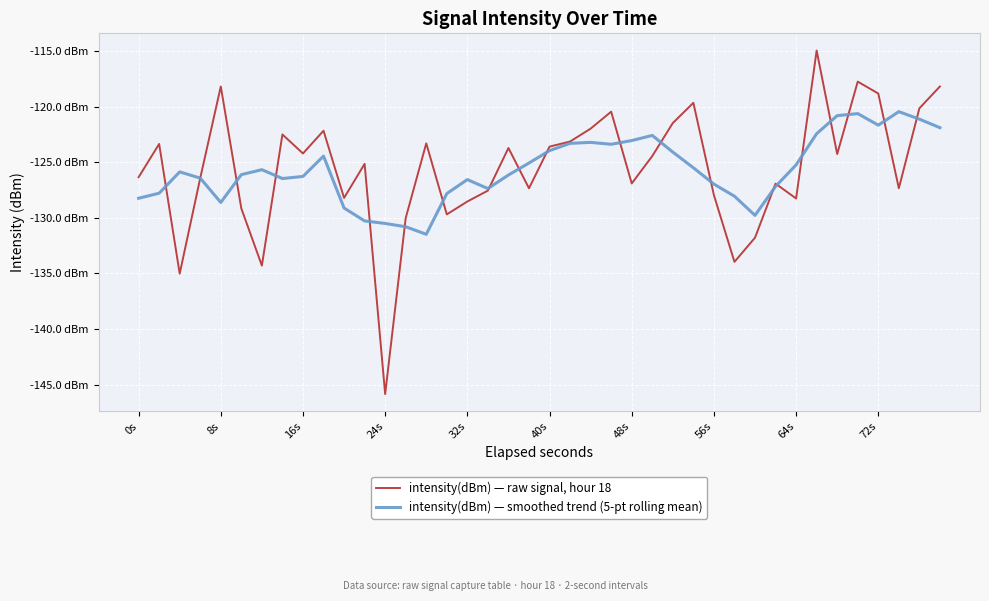

What are all the series names shown in the legend?

intensity(dBm) — raw signal, hour 18, intensity(dBm) — smoothed trend (5-pt rolling mean)